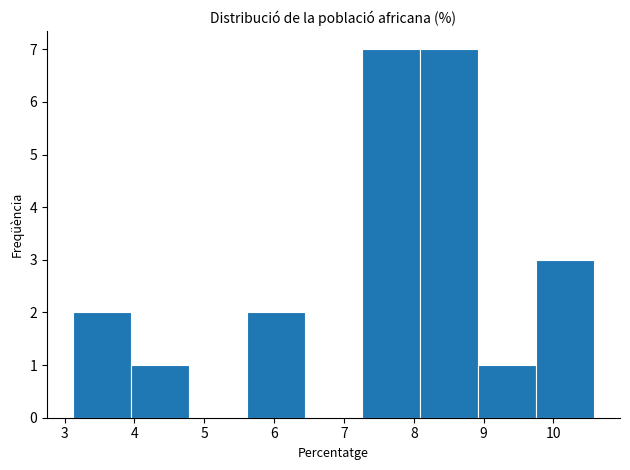

What is the height of the bar covering 7.3 to 8.1 on the x-axis? Neither the bar edges nor the heights are printed on the chart, so give them approximately, as read against the axes.

7